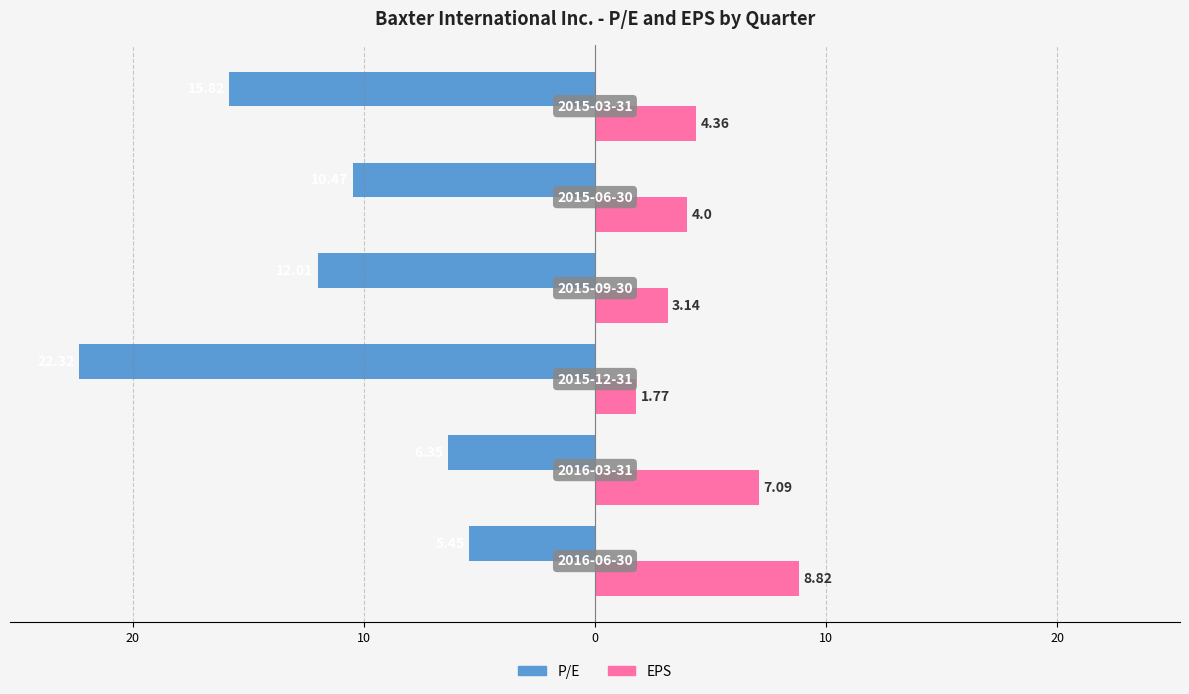

Rank the series by their maximum value, from lowest to highest.

P/E, EPS